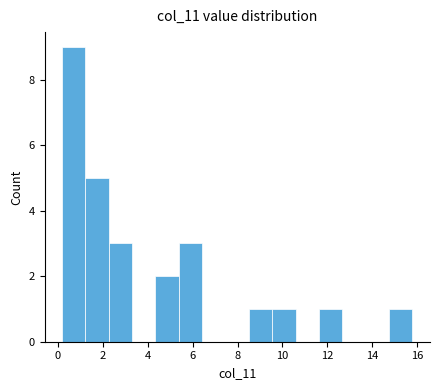

Over which range of the x-axis is the bar tallest?

0.2 to 1.2